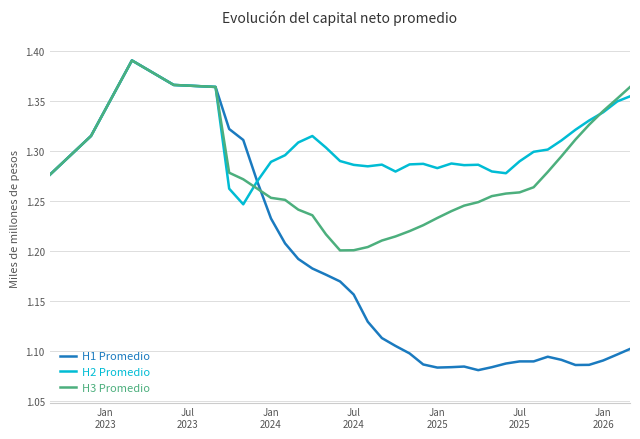

Which series has the largest range (max minus min)?

H1 Promedio